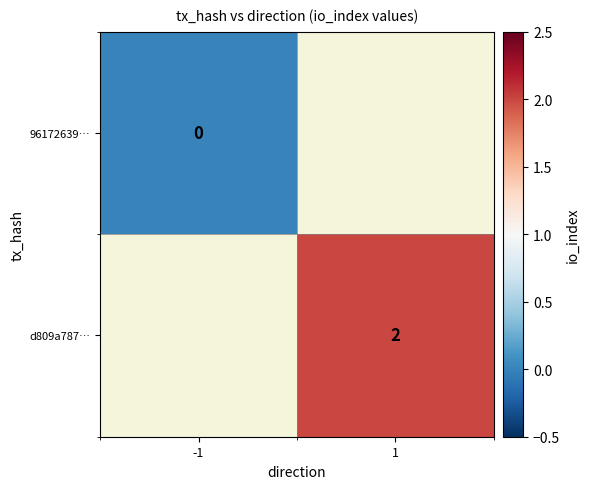

The d809a787… series shows 2 at 1. True or false?

True